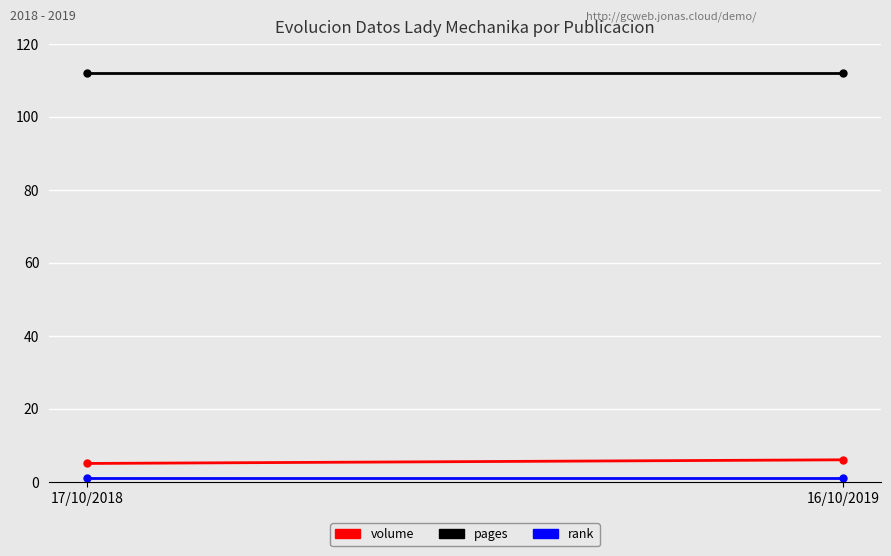

At which label is pages closest to 112?

17/10/2018